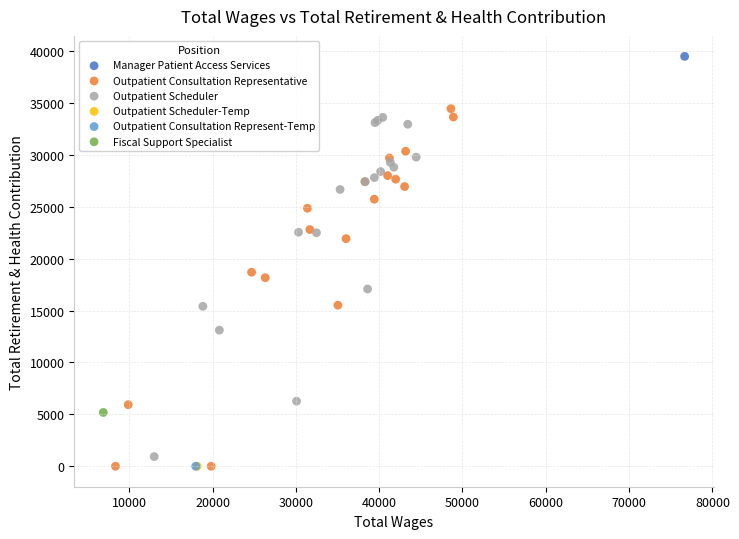

What are all the series names shown in the legend?

Manager Patient Access Services, Outpatient Consultation Representative, Outpatient Scheduler, Outpatient Scheduler-Temp, Outpatient Consultation Represent-Temp, Fiscal Support Specialist